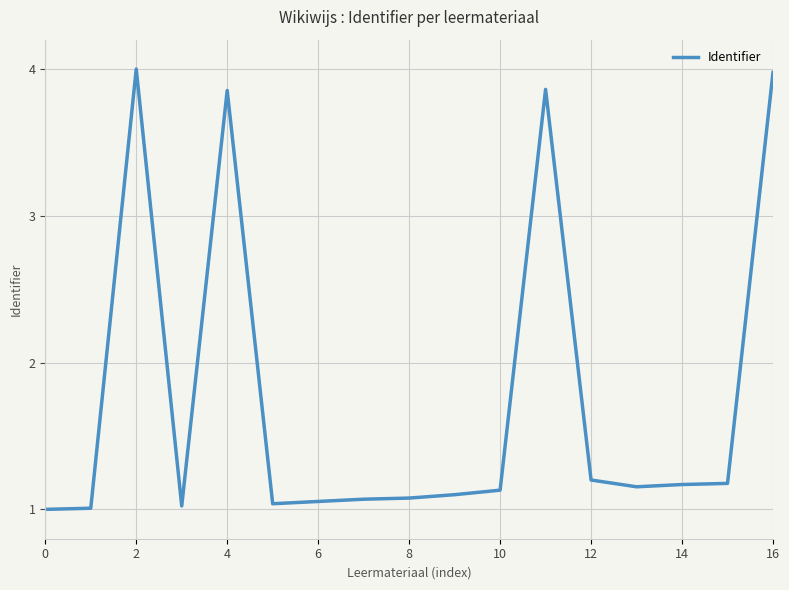

What is the sum of all values?

29.9